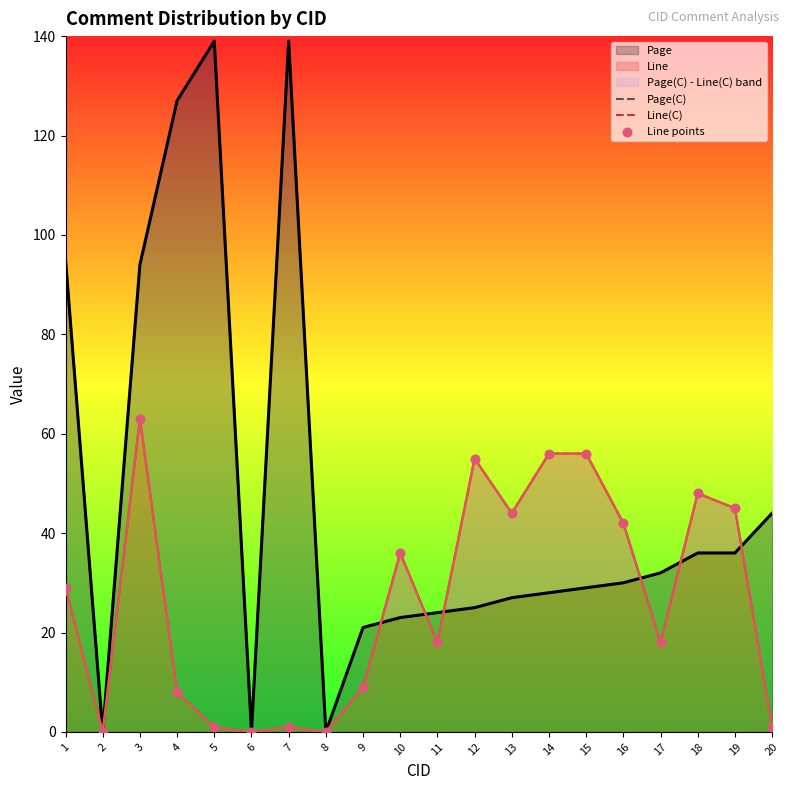

Which series has the widest spread of Y values?

Page(C)